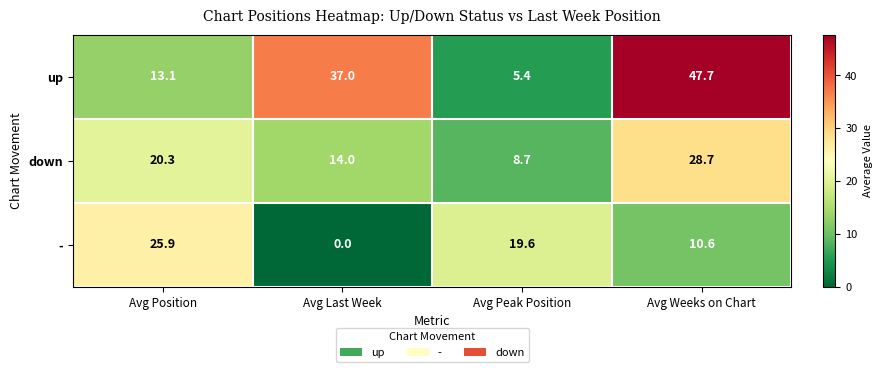

Which series changed the most between Avg Peak Position and Avg Weeks on Chart?

up